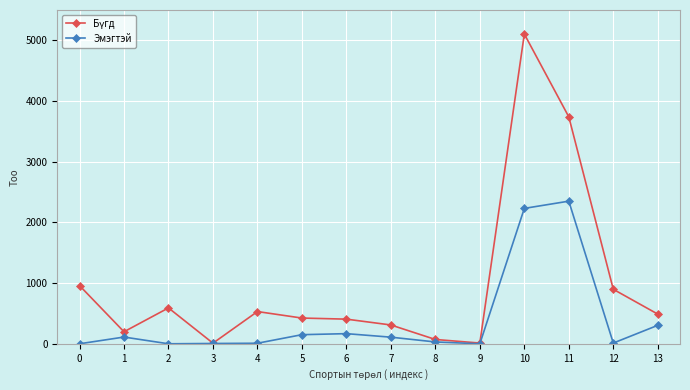

At which category is the sum across all series the highest?

10